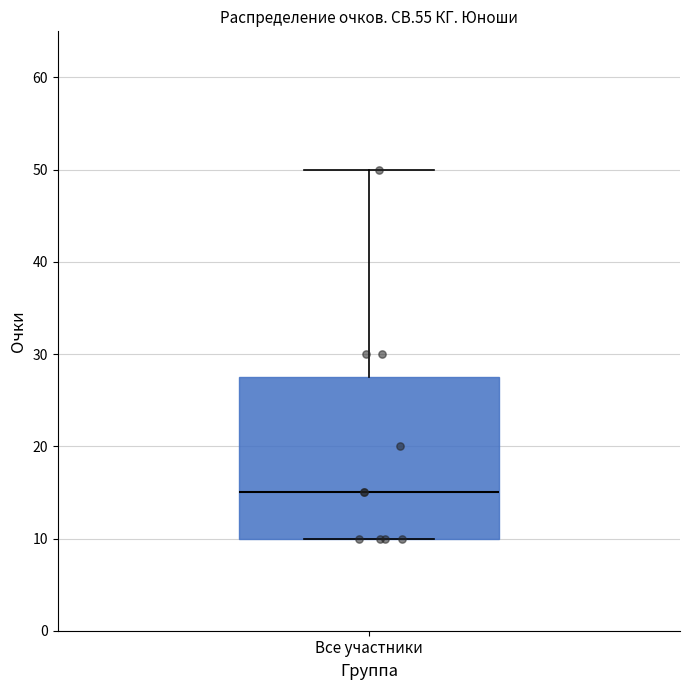

Where does the median line of the box for Все участники sit on the y-axis? The values are not printed on the chart, so give them approximately, as read against the axis.

15